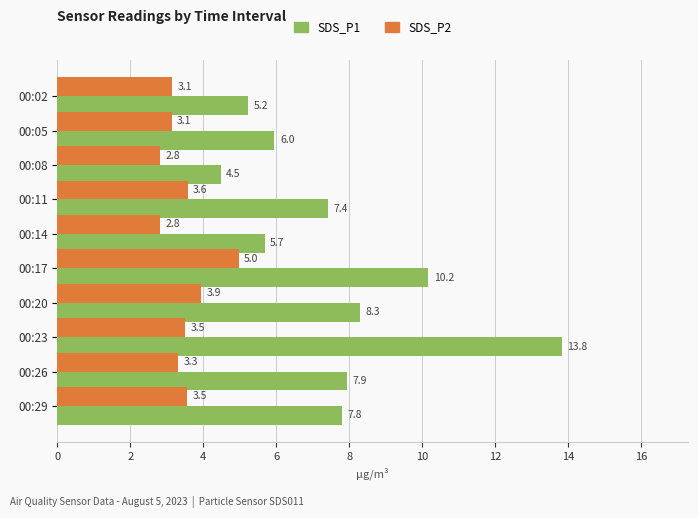

List the labels in order of SDS_P1 value, largest first.

00:23, 00:17, 00:20, 00:26, 00:29, 00:11, 00:05, 00:14, 00:02, 00:08